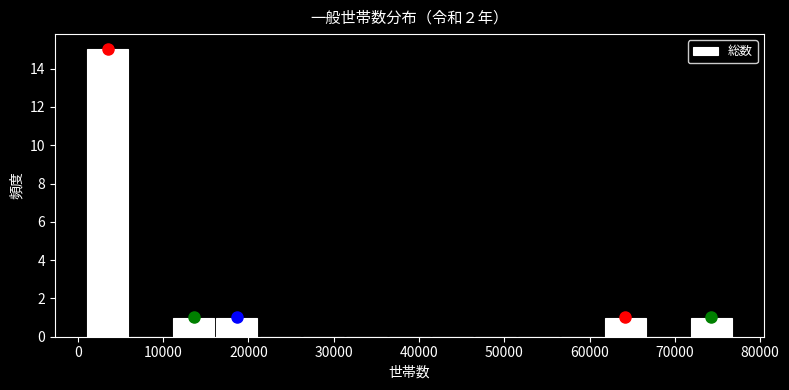

Reading left to right, list every bar in this chart as the range it spans on the x-axis followed by its height. Neither the bar edges nor the heights are printed on the chart, so give them approximately, as read against the axes.

1000 to 6000: 15
6000 to 11000: 0
11000 to 16000: 1
16000 to 21000: 1
21000 to 26000: 0
26000 to 31000: 0
31000 to 36000: 0
36000 to 41000: 0
41000 to 46000: 0
46000 to 52000: 0
52000 to 57000: 0
57000 to 62000: 0
62000 to 67000: 1
67000 to 72000: 0
72000 to 77000: 1